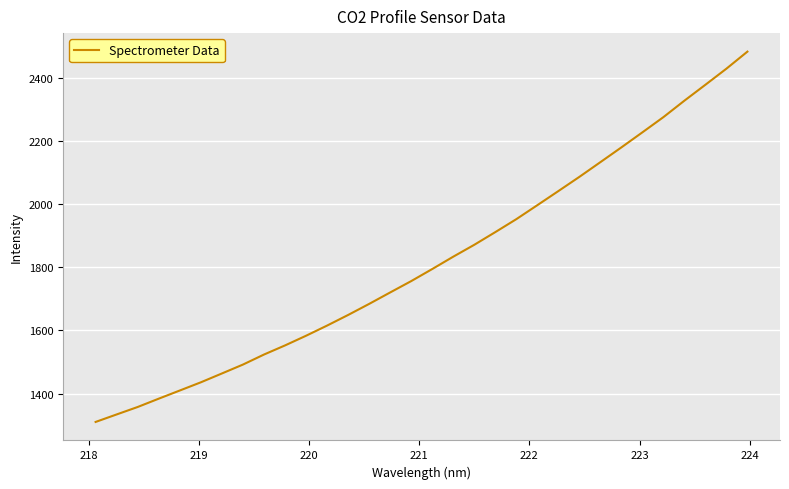

What is the smallest value displayed?

1310.1